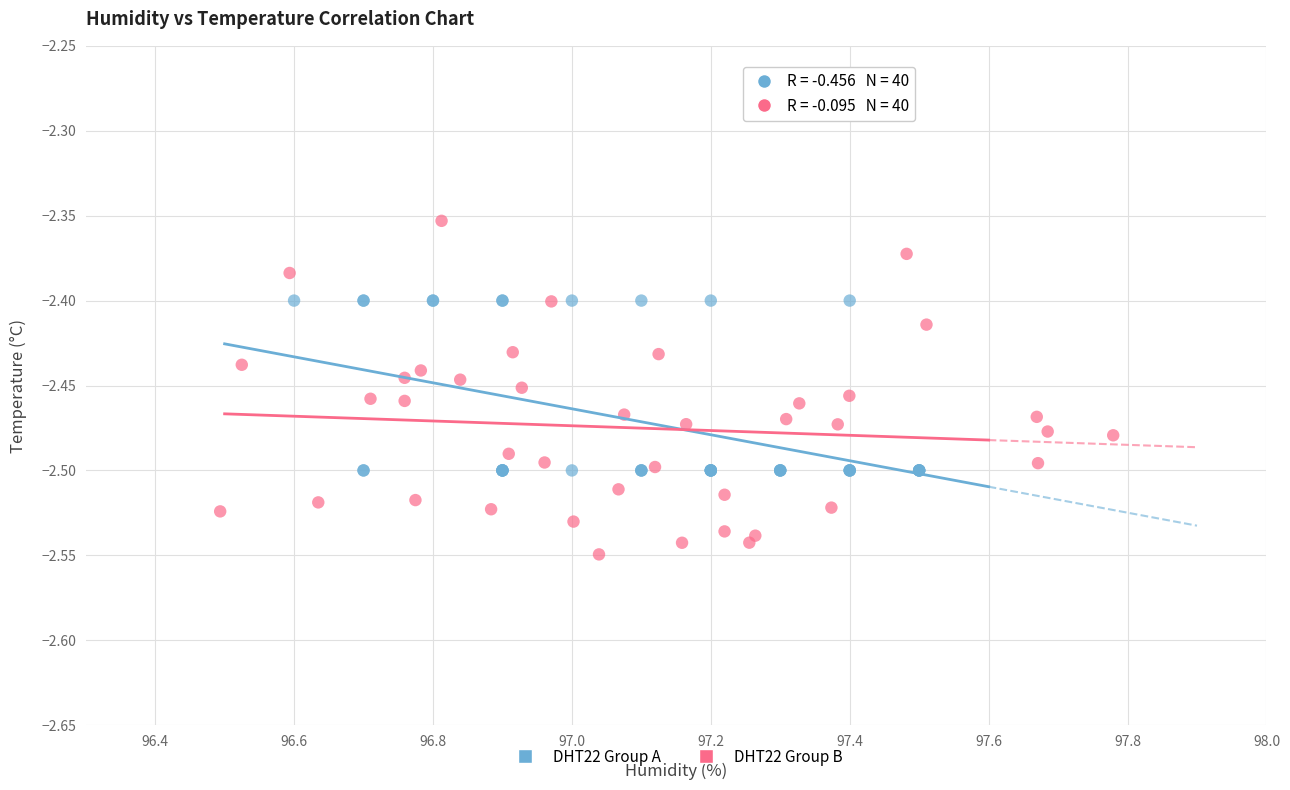

Which series has the widest spread of Y values?

DHT22 Group B